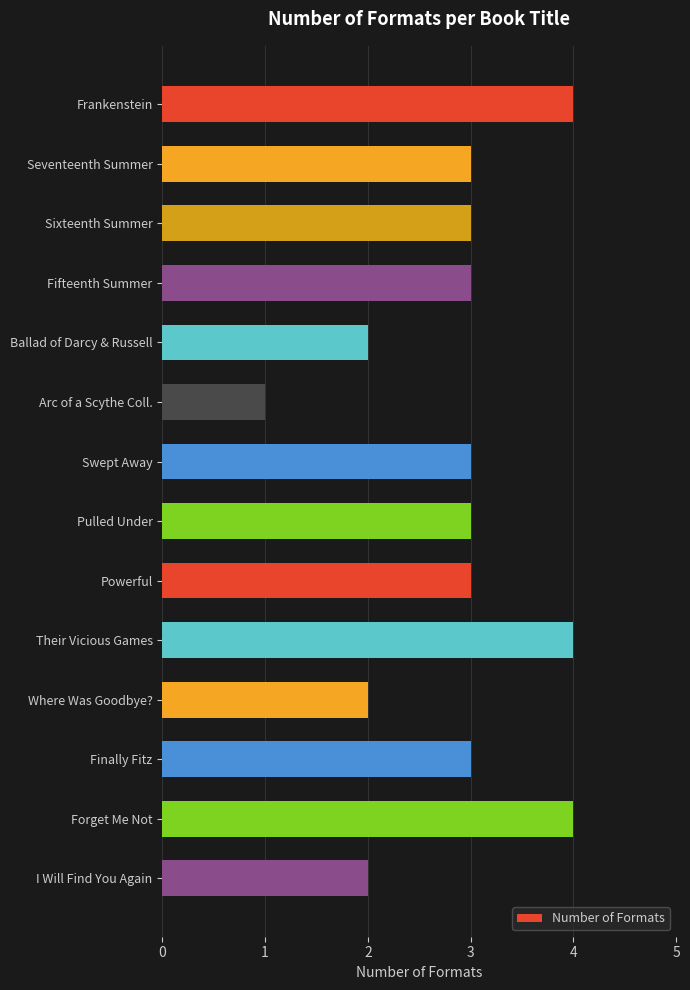

How many series are shown in this chart?

1